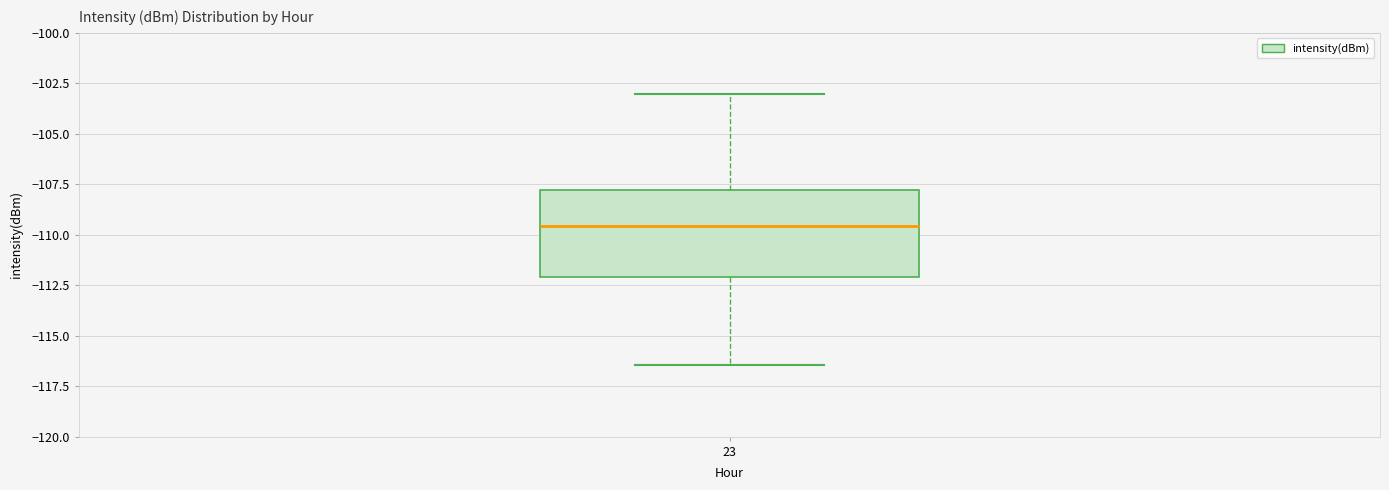

Transcribe this box plot: give where the median line is, the range the box spans, and where the two whiskers end, as read against the y-axis. The values are not printed on the chart, so give them approximately, as read against the axis.

median -109.5, box -112.0 to -108.0, whiskers -116.5 to -103.0